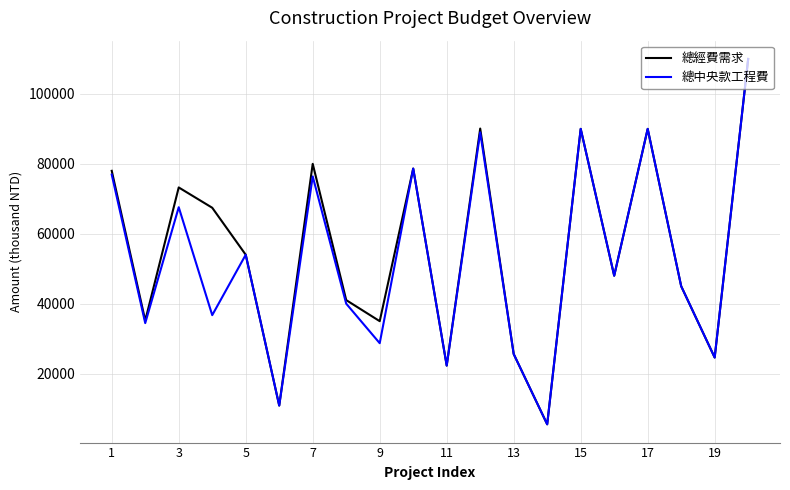

What is the maximum value shown in the chart?

110000